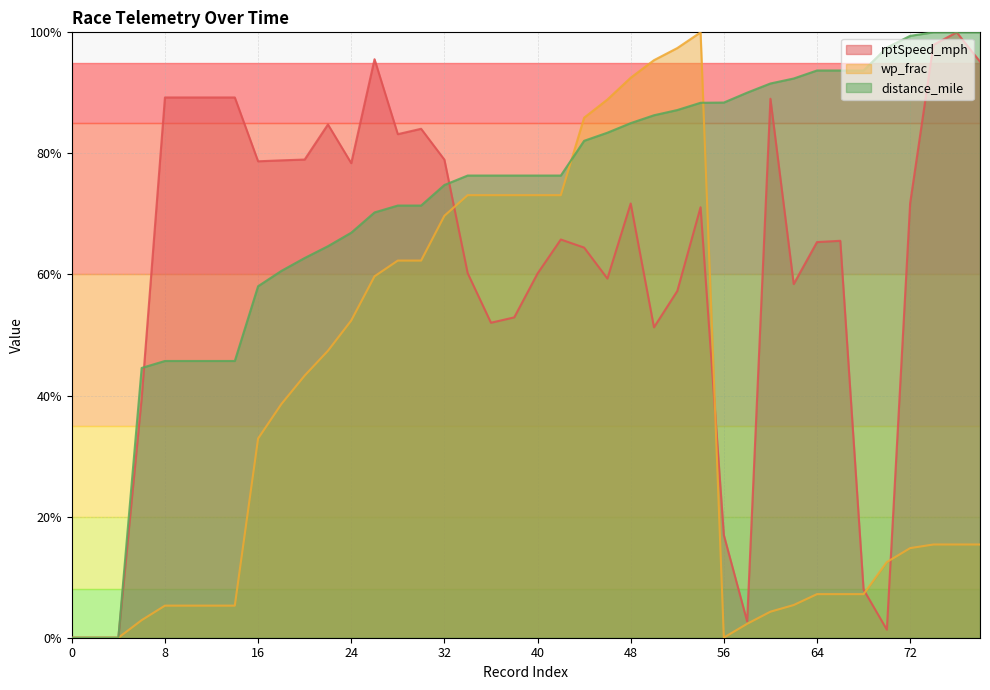

True or false: distance_mile has a value of 0.9 at 62.

True